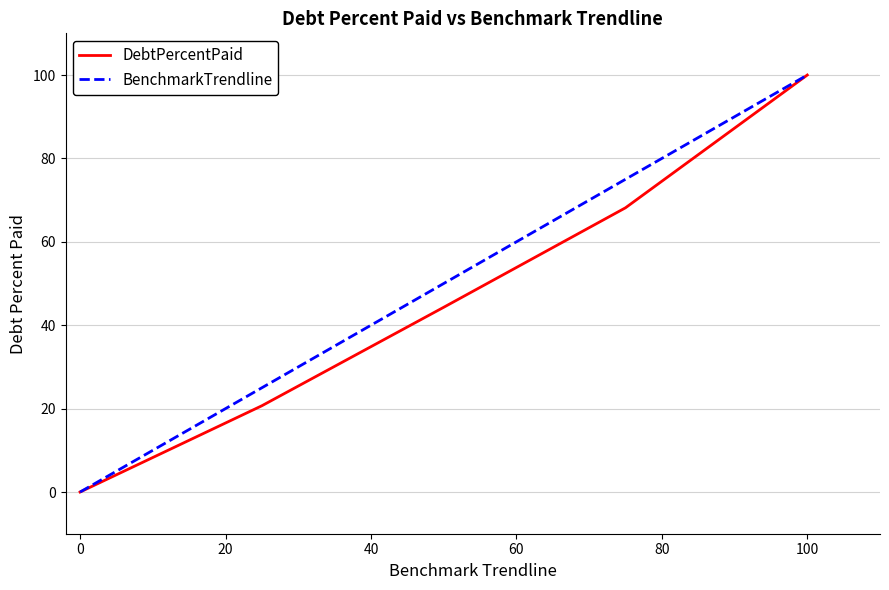

What is the maximum value shown in the chart?

100.0